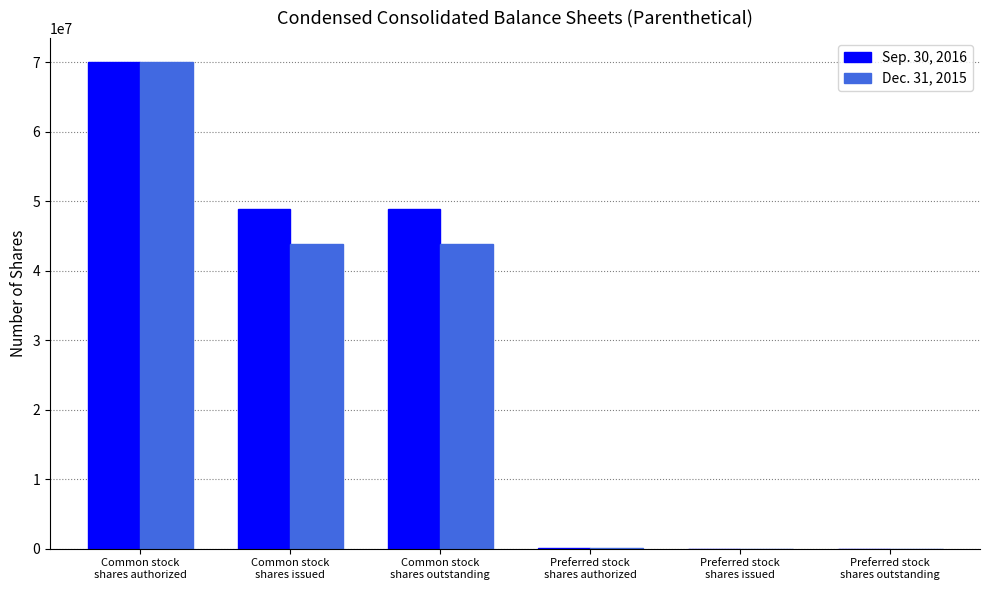

Which series has the largest total across all categories?

Sep. 30, 2016